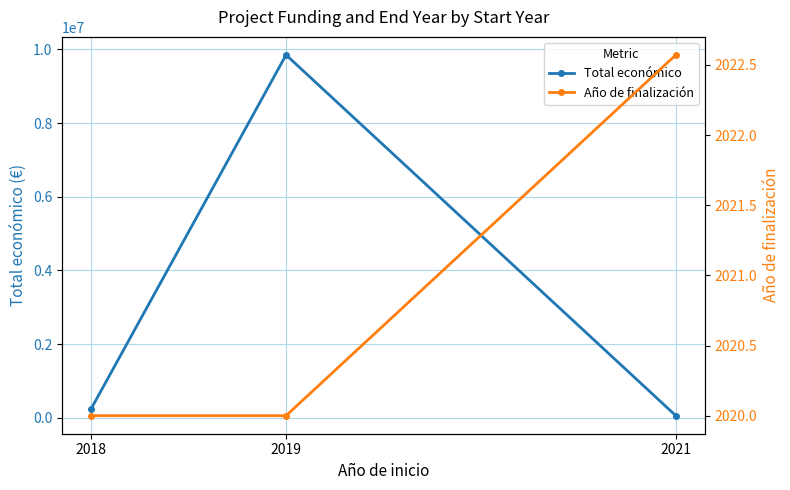

What are all the series names shown in the legend?

Total económico, Año de finalización